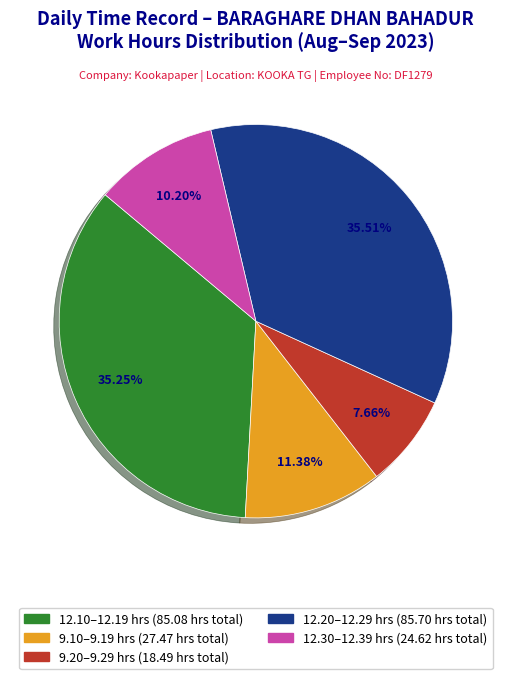

How many segments does this pie chart have?

5